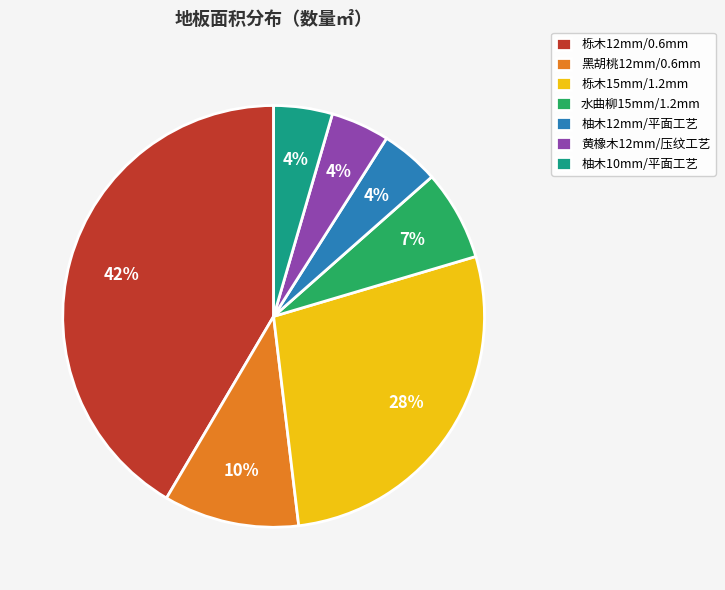

Between 栎木12mm/0.6mm and 柚木12mm/平面工艺, which is larger?

栎木12mm/0.6mm